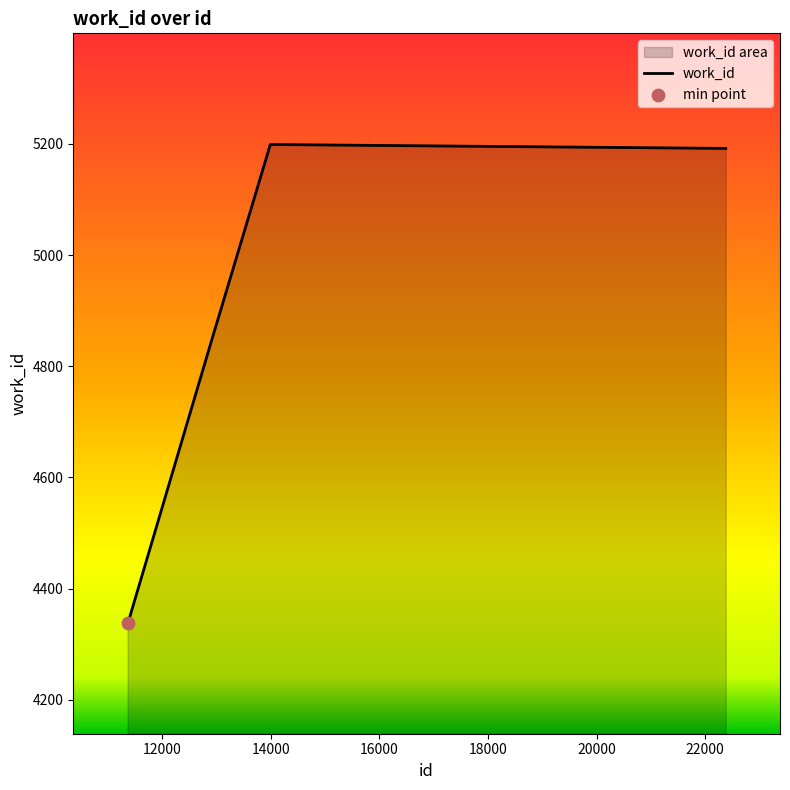

What is the greatest value displayed?

5199